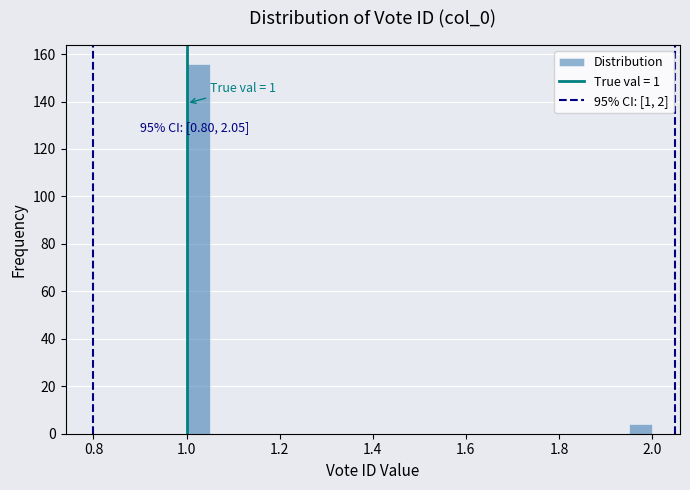

Read against the x-axis, roughly where is the centre of the tallest bar?

1.02